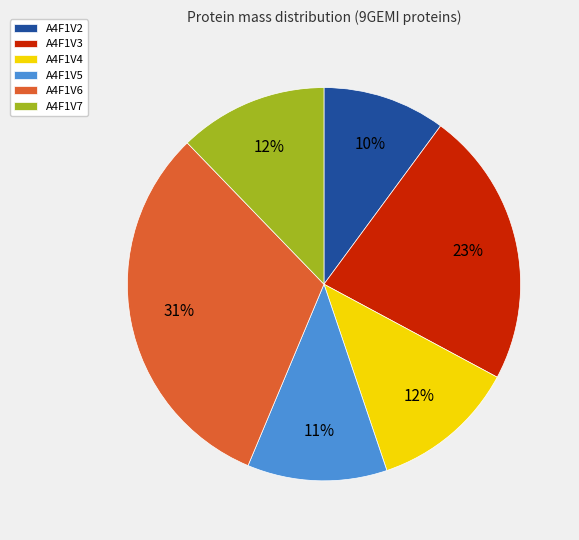

True or false: A4F1V7 accounts for 12% of the total.

True